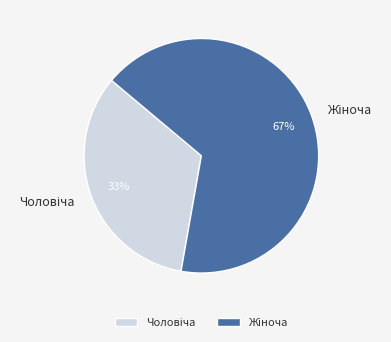

To the nearest percent, what is the average slice percentage?

50%